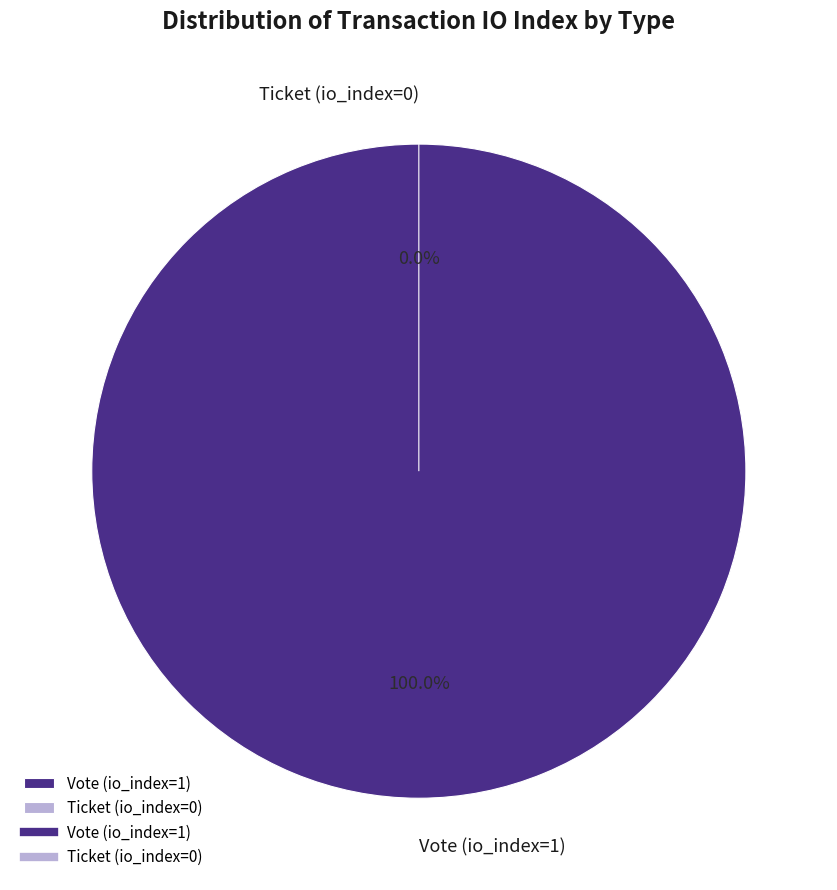

To the nearest percent, what is the difference between the largest and smallest slice percentages?

100%